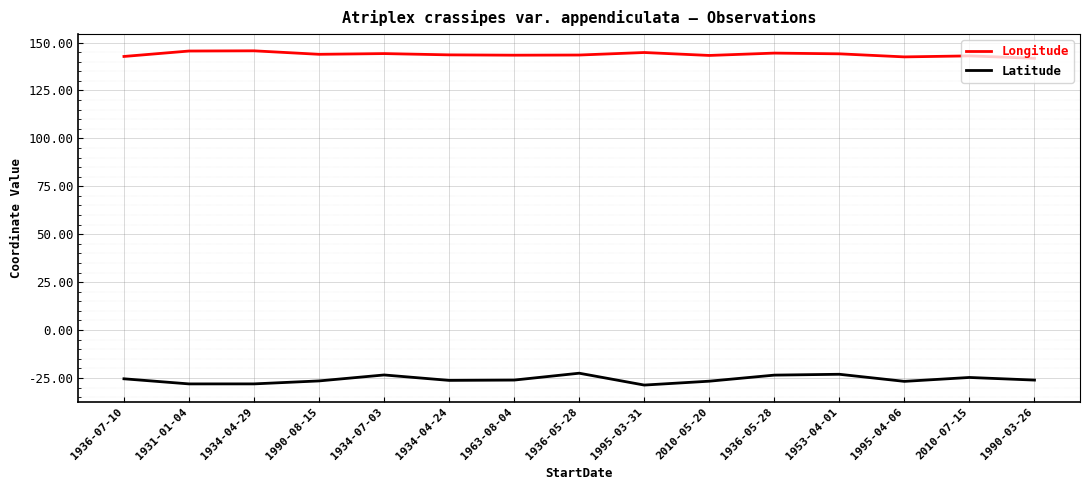

Reading right to left, transcribe all the data shown in this chart.

Longitude: 141.8	143.1	142.5	144.1	144.5	143.3	144.8	143.5	143.4	143.6	144.3	143.9	145.7	145.6	142.8
Latitude: -26.1	-24.7	-26.8	-23.1	-23.5	-26.7	-28.7	-22.5	-26.1	-26.2	-23.4	-26.5	-28.1	-28.1	-25.4